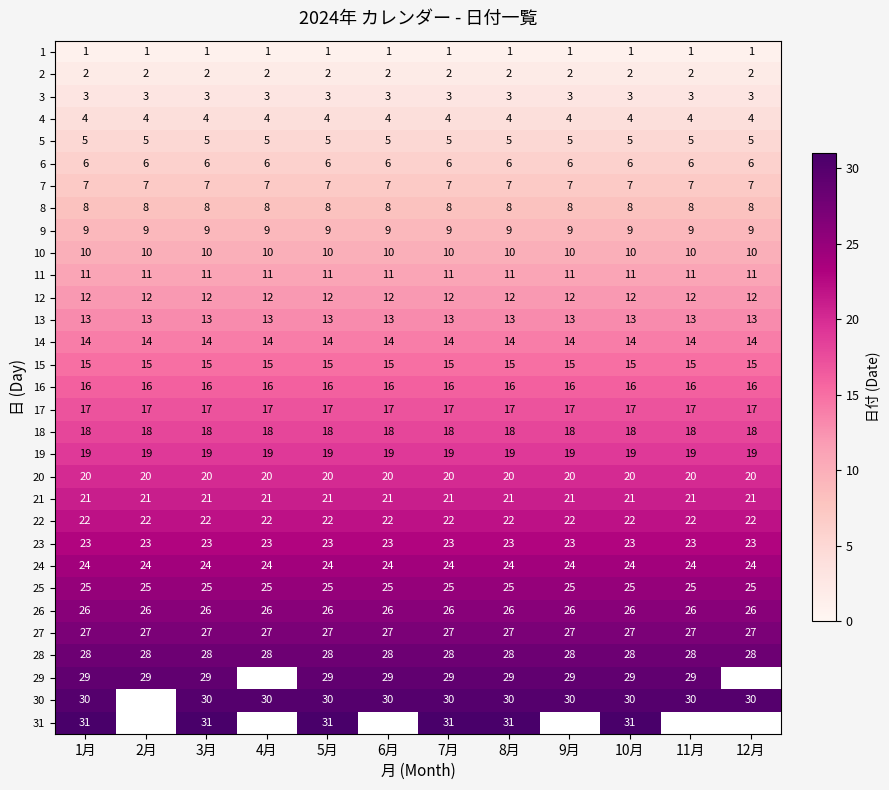

Between 5月 and 12月, which is larger?

5月